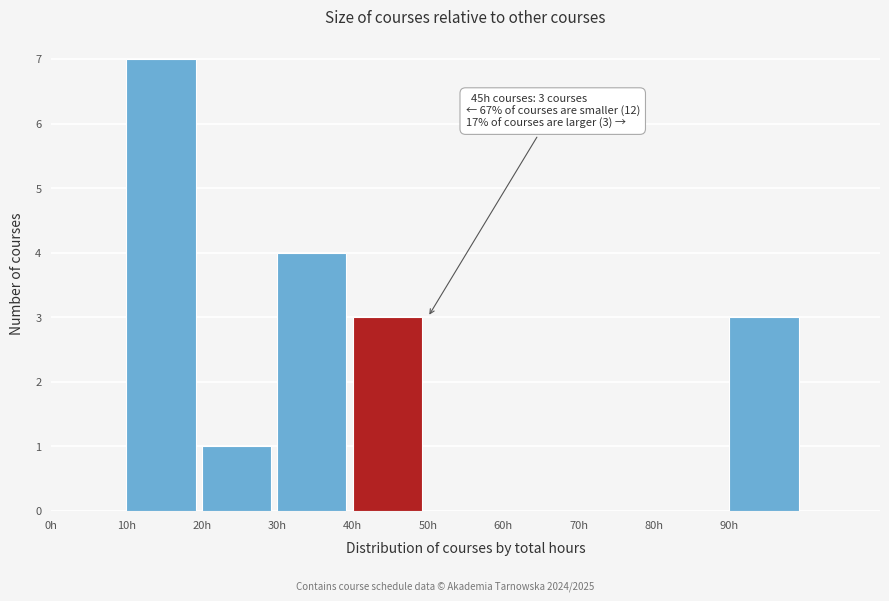

Over which range of the x-axis is the bar tallest?

10 to 20